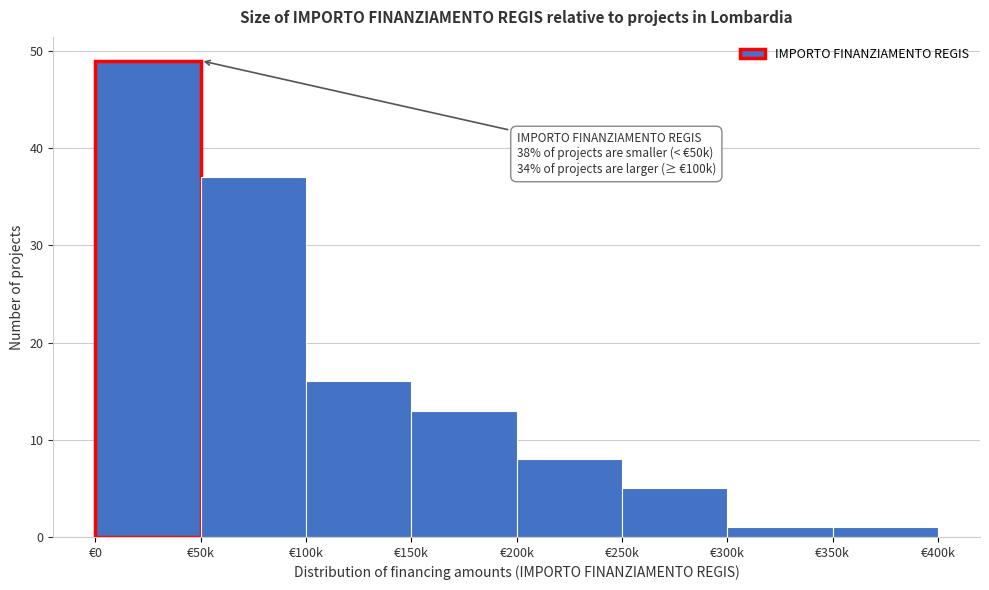

Reading left to right, extract all data points from this chart.

49	37	16	13	8	5	1	1